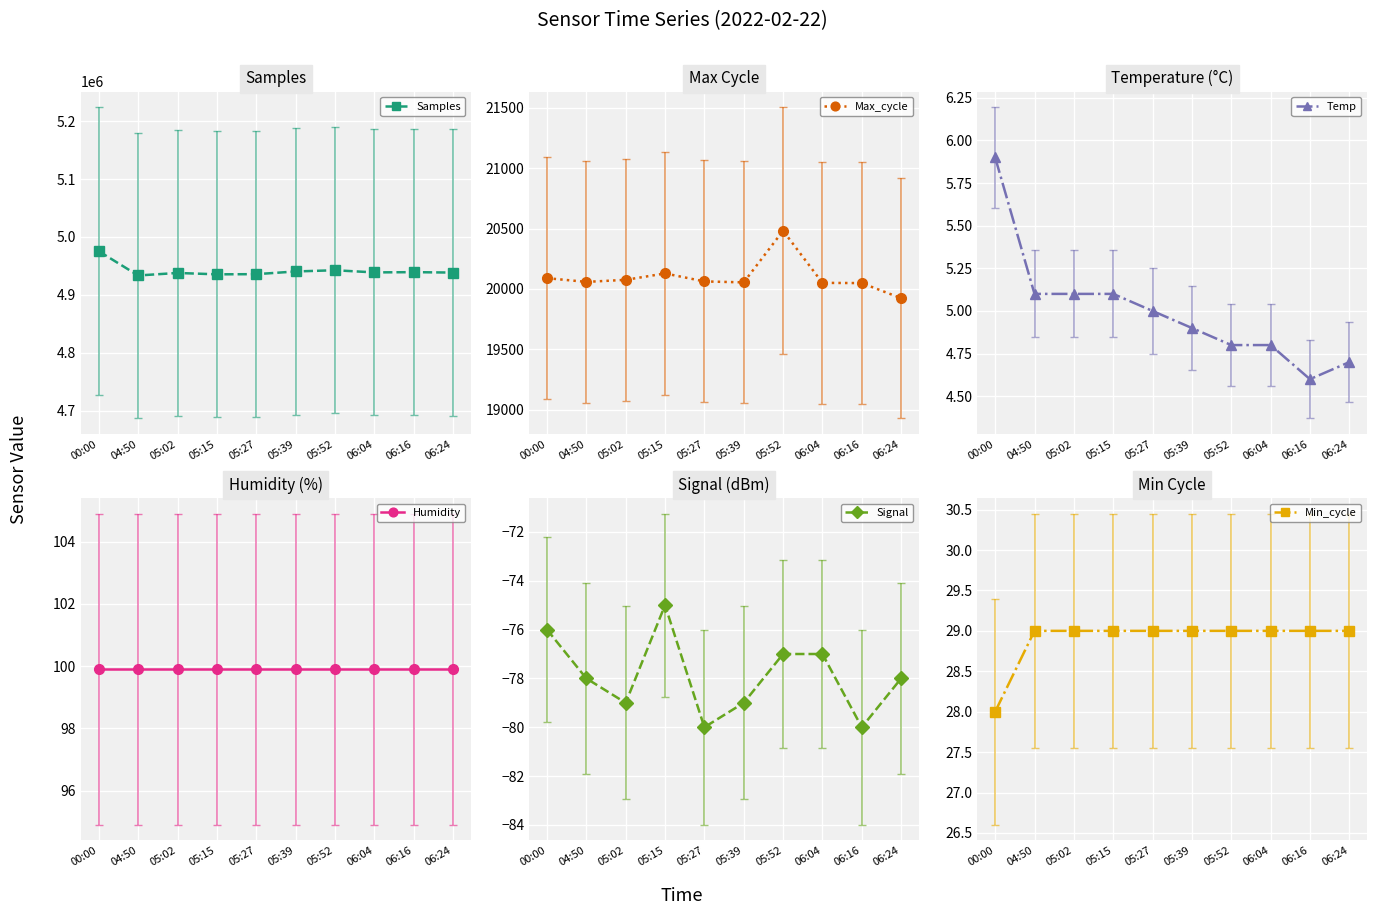

At how many categories does at least one series exceed 1879391?

10